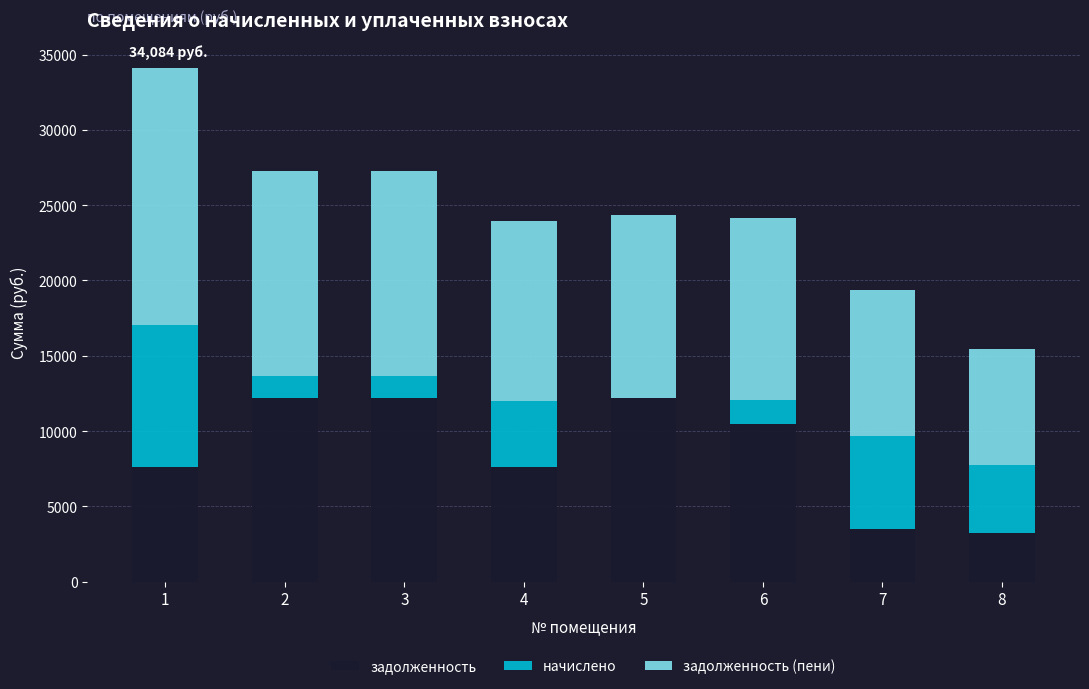

What is the total value across all series at 6?

24119.0